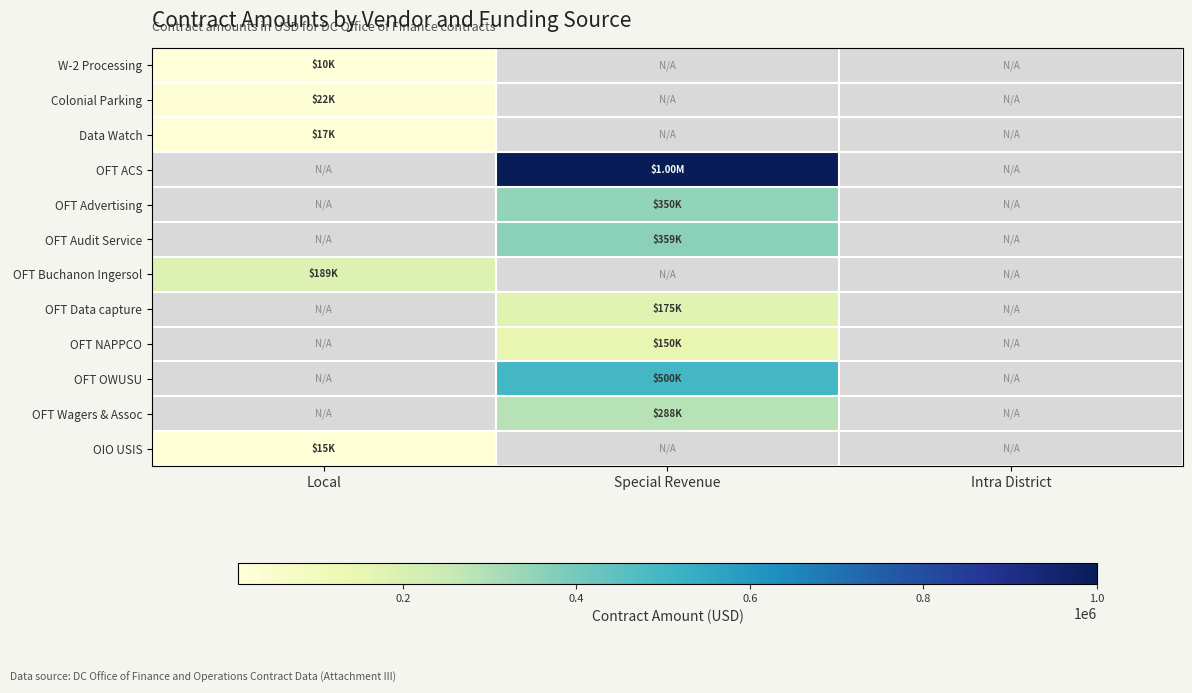

What value does the OFT Wagers & Assoc series have at Special Revenue?

287855.8